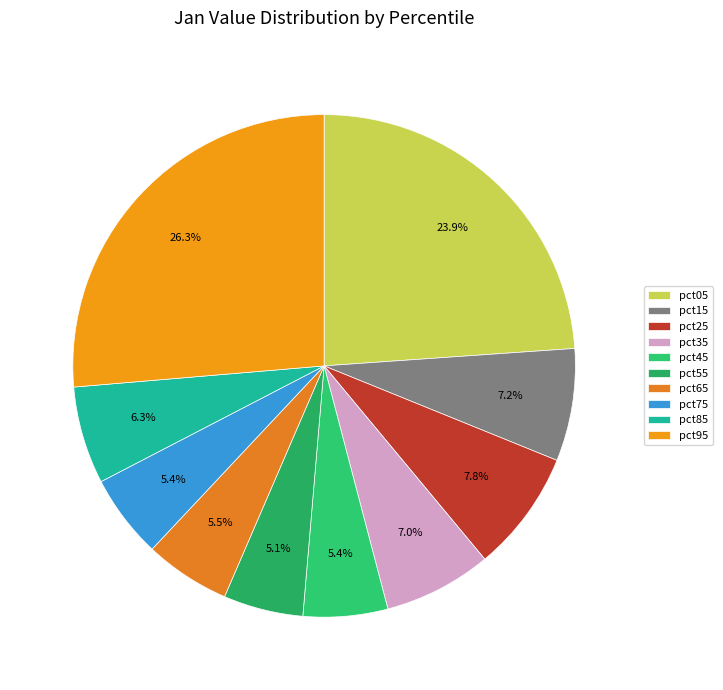

Rank the categories by value from lowest to highest.

pct55, pct75, pct45, pct65, pct85, pct35, pct15, pct25, pct05, pct95